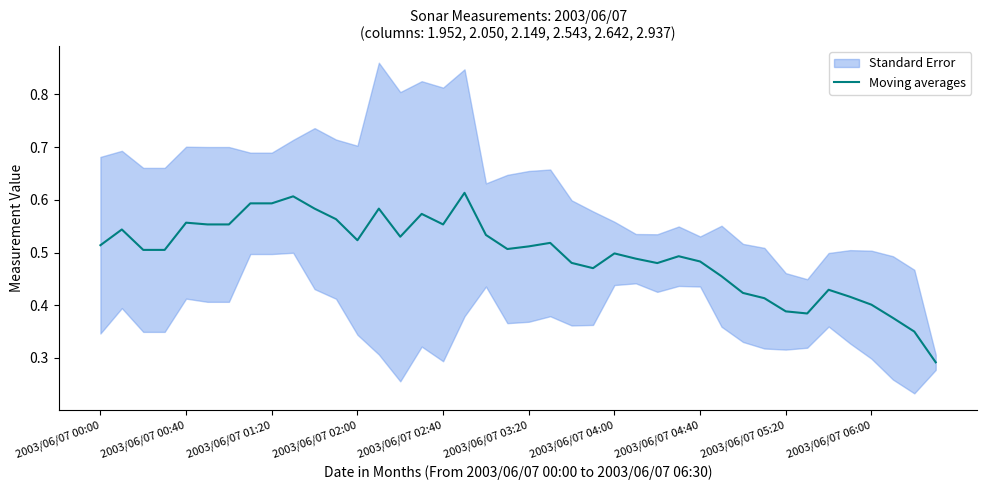

Does the chart have visible grid lines?

No